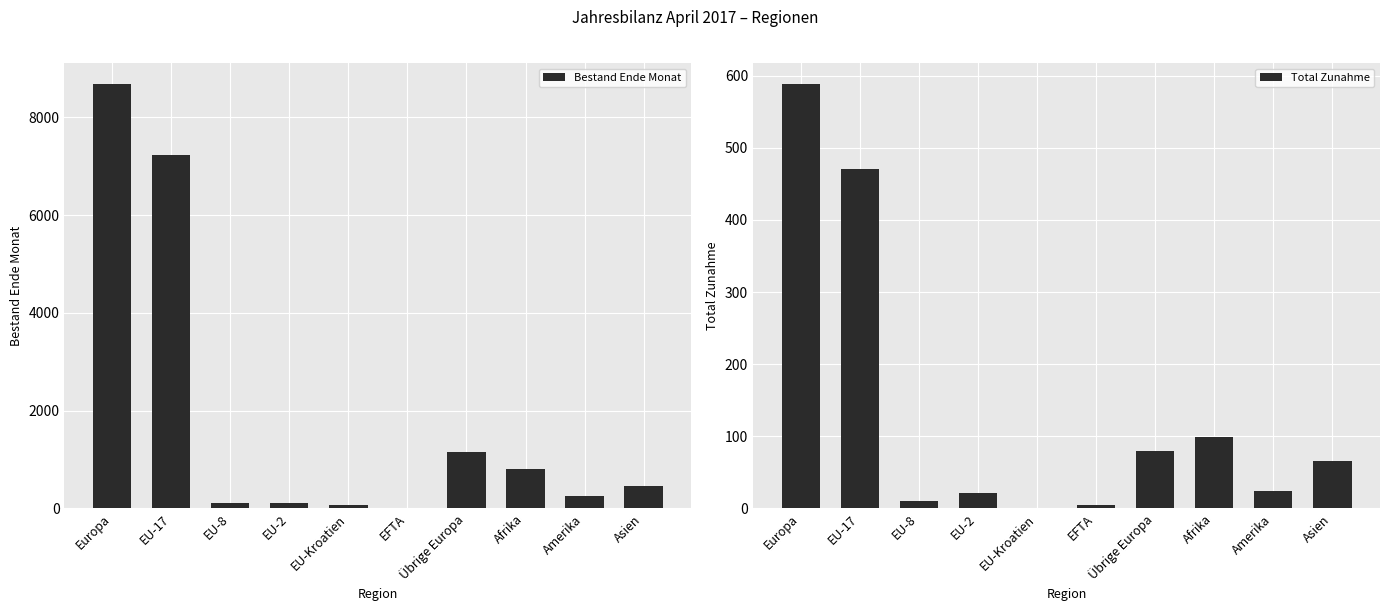

Is it true that Total Zunahme equals 18 at EU-8?

False